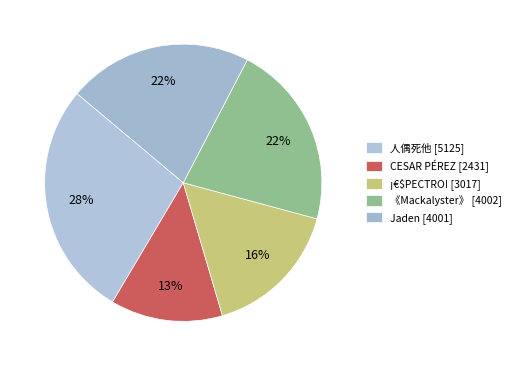

Rank the categories by value from lowest to highest.

CESAR PÉREZ, ¡€$PECTRO!, Jaden, 《Mackalyster》, 人偶死他